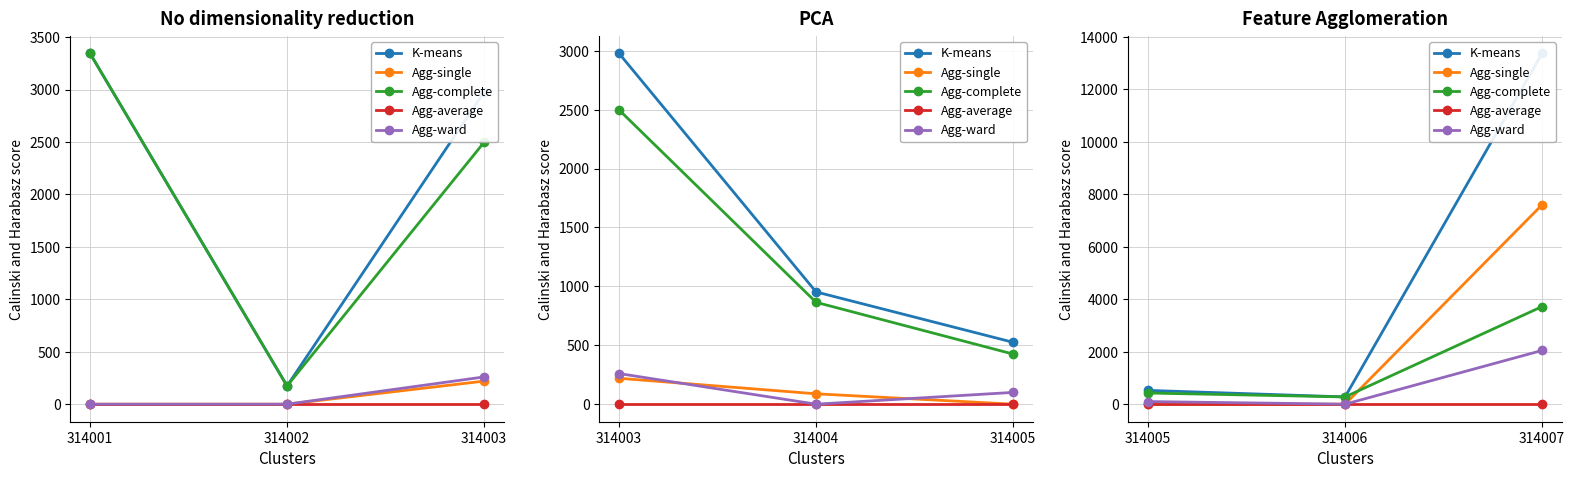

What is the maximum value shown in the chart?

13371.4